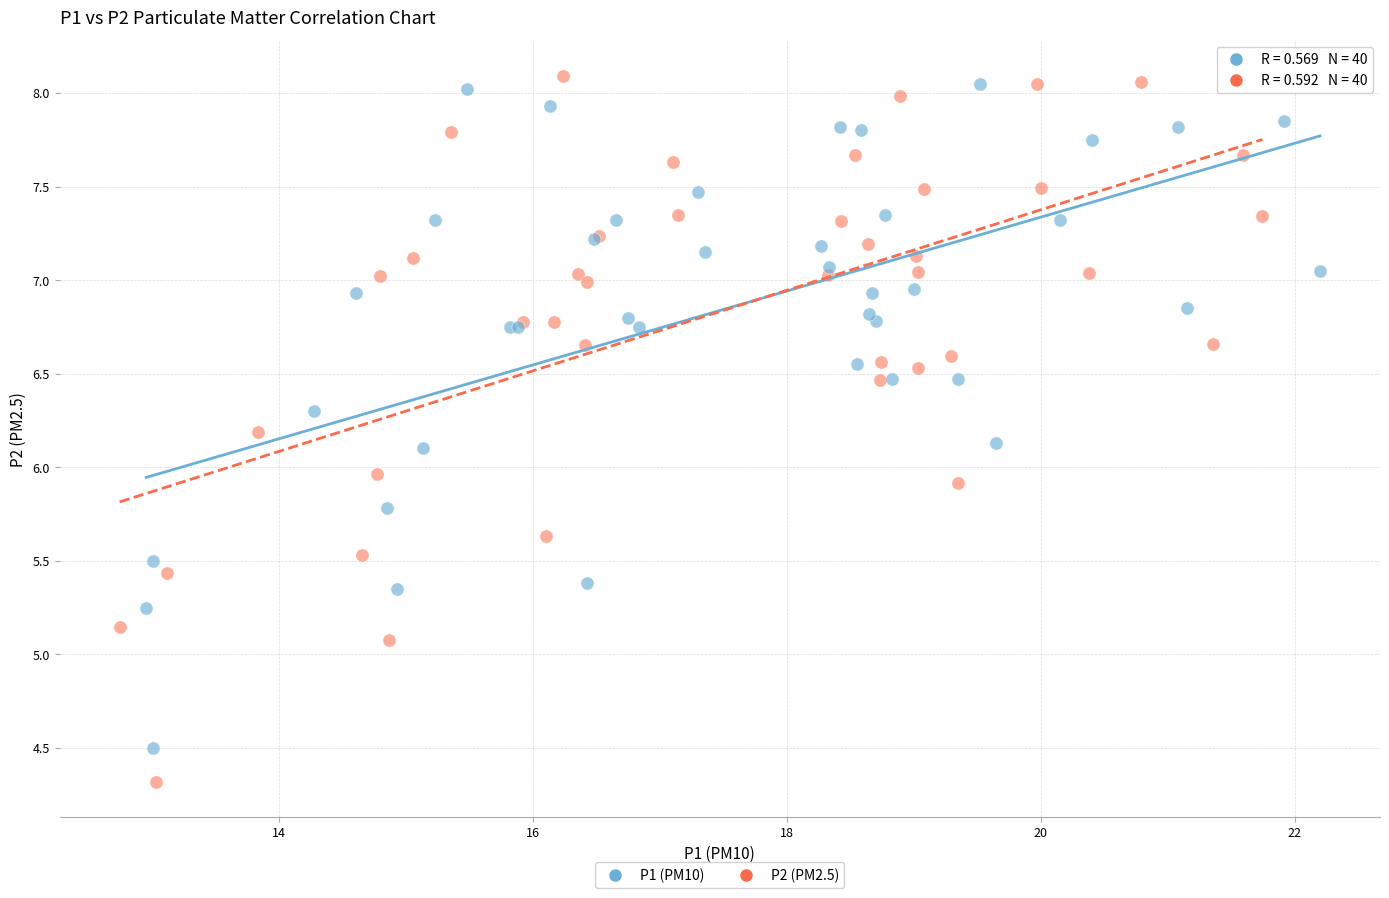

Which series has the largest Y range (max minus min)?

P2 (PM2.5)